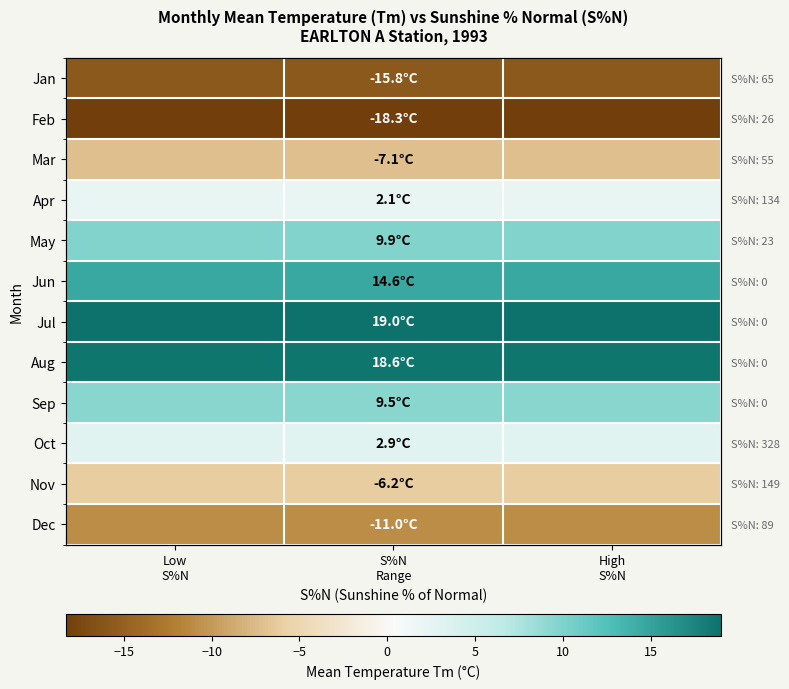

Which series has the largest total across all categories?

Jul